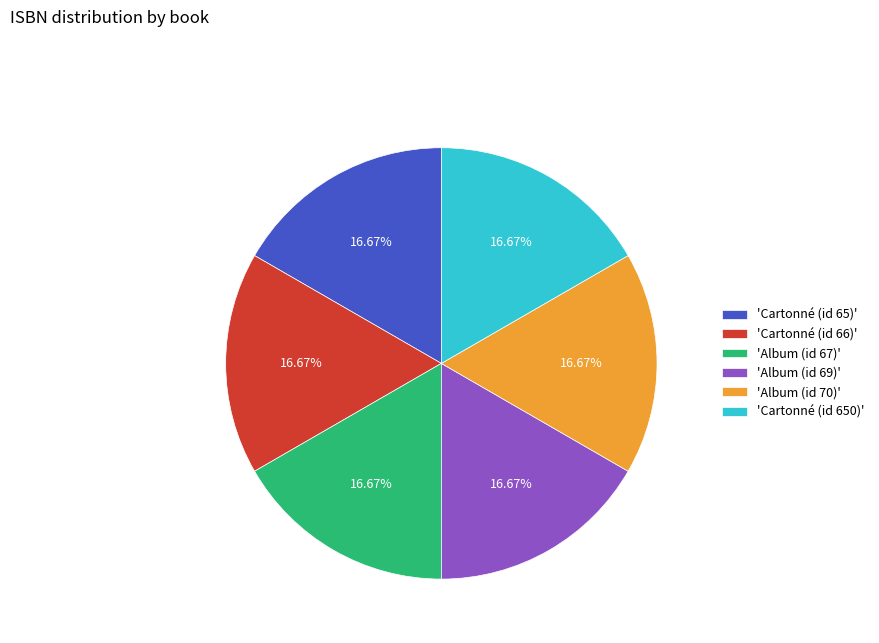

Combined, do 'Album (id 69)' and 'Cartonné (id 66)' account for over 50%?

No